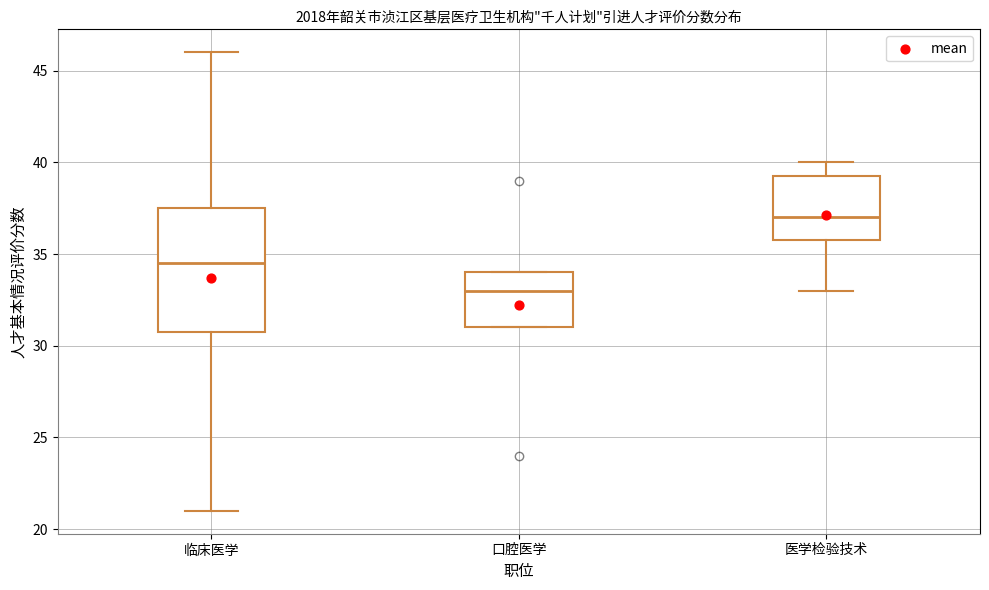

Reading left to right, read every box against the y-axis: the position of its median line, the range the box covers, and the ends of its whiskers. The values are not printed on the chart, so give them approximately, as read against the axis.

临床医学: median 34.5, box 31.0 to 37.5, whiskers 21.0 to 46.0
口腔医学: median 33.0, box 31.0 to 34.0, whiskers 31.0 to 34.0
医学检验技术: median 37.0, box 36.0 to 39.5, whiskers 33.0 to 40.0